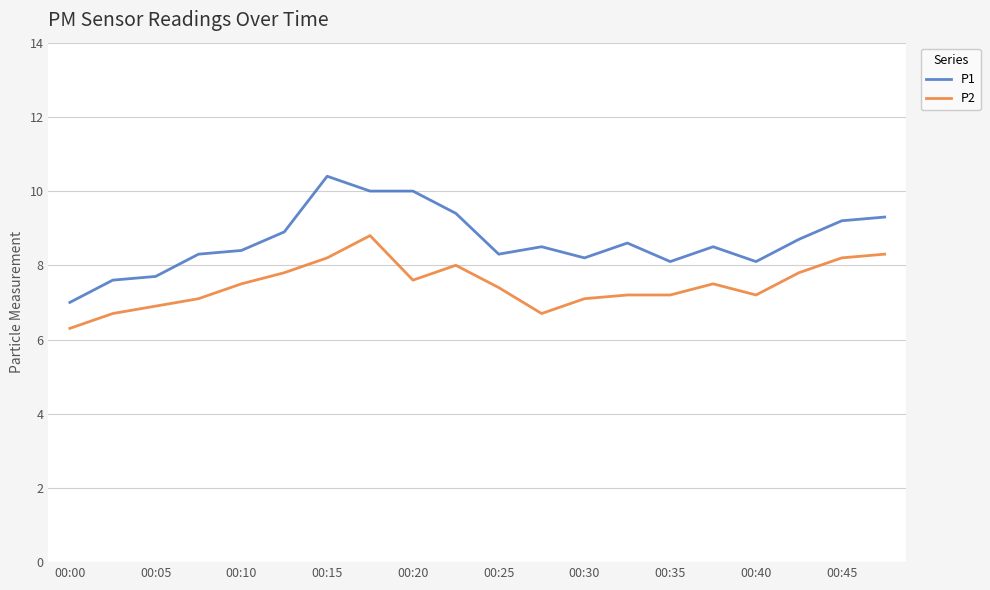

True or false: P2 and P1 intersect in this chart.

False